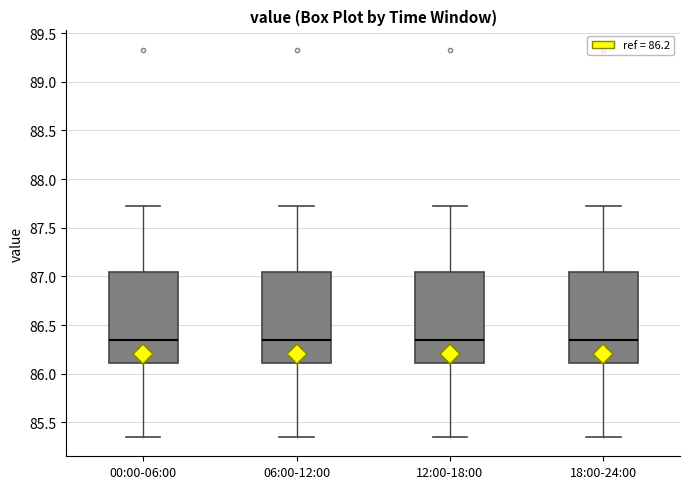

Reading left to right, read every box against the y-axis: the position of its median line, the range the box covers, and the ends of its whiskers. The values are not printed on the chart, so give them approximately, as read against the axis.

00:00-06:00: median 86.35, box 86.10 to 87.05, whiskers 85.35 to 87.70
06:00-12:00: median 86.35, box 86.10 to 87.05, whiskers 85.35 to 87.70
12:00-18:00: median 86.35, box 86.10 to 87.05, whiskers 85.35 to 87.70
18:00-24:00: median 86.35, box 86.10 to 87.05, whiskers 85.35 to 87.70